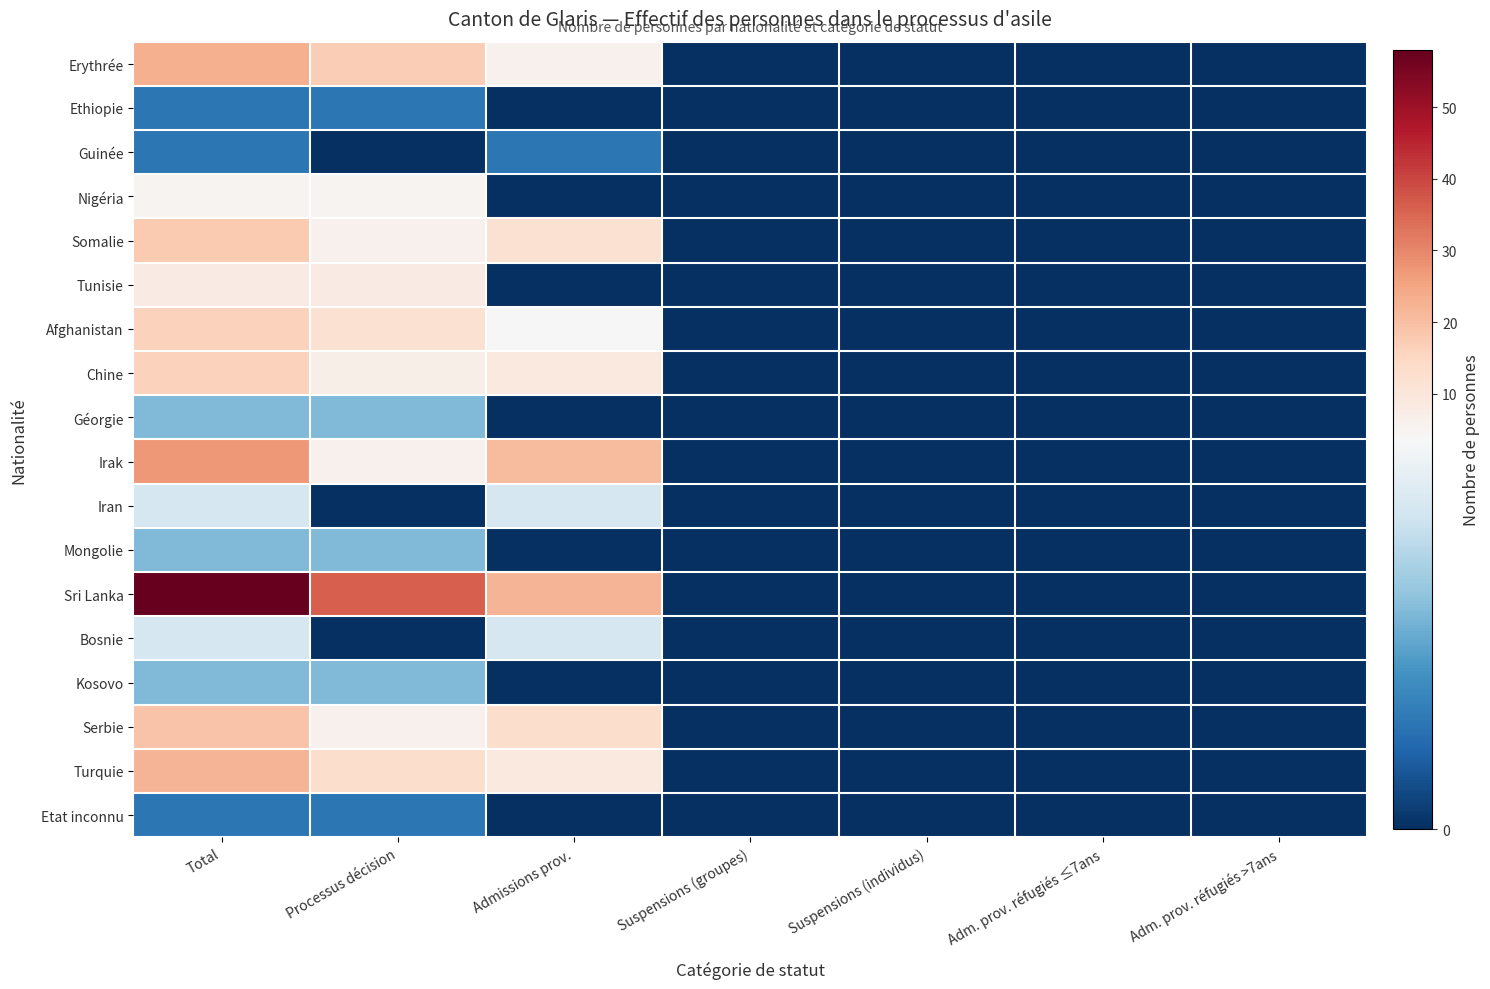

At which category is the sum across all series the highest?

Total